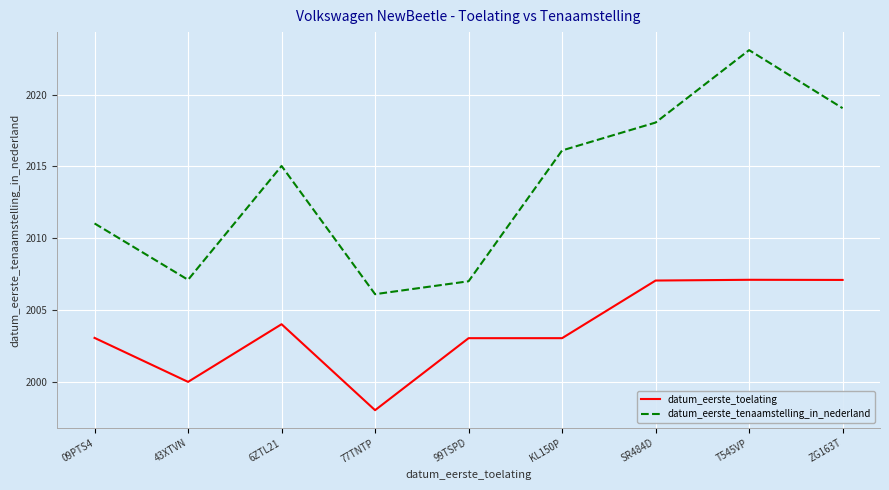

Is this an area chart (filled region under the line)?

No